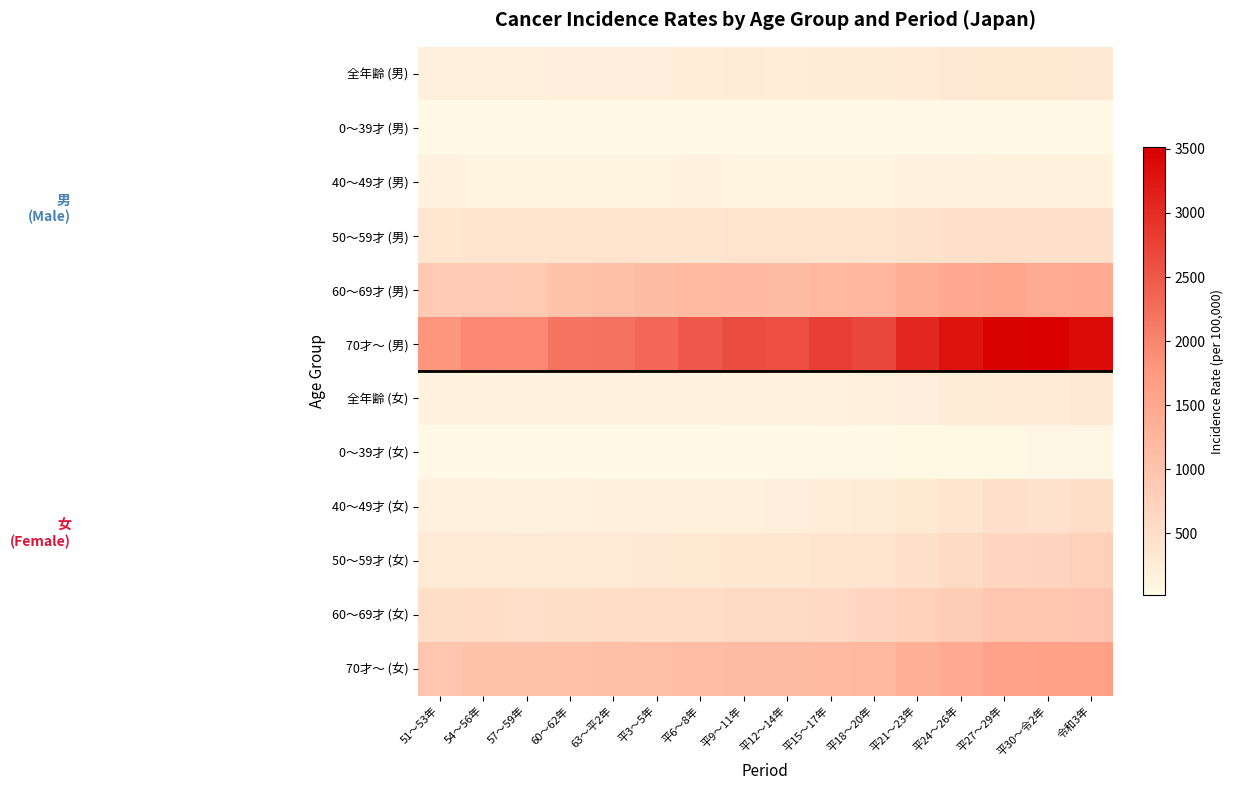

Reading right to left, what are all the values shown in this chart?

全年齢 (男): 令和3年=314.0	平30～令2年=315.7	平27～29年=320.4	平24～26年=306.7	平21～23年=285.0	平18～20年=254.2	平15～17年=255.6	平12～14年=244.9	平9～11年=246.4	平6～8年=243.6	平3～5年=231.3	63～平2年=225.1	60～62年=218.3	57～59年=200.3	54～56年=200.1	51～53年=190.1
0～39才 (男): 令和3年=22.0	平30～令2年=20.5	平27～29年=19.3	平24～26年=18.7	平21～23年=16.5	平18～20年=13.8	平15～17年=14.0	平12～14年=13.9	平9～11年=13.6	平6～8年=13.9	平3～5年=13.8	63～平2年=14.7	60～62年=14.2	57～59年=14.4	54～56年=14.5	51～53年=14.4
40～49才 (男): 令和3年=147.1	平30～令2年=142.7	平27～29年=142.6	平24～26年=135.0	平21～23年=124.3	平18～20年=119.8	平15～17年=119.2	平12～14年=118.7	平9～11年=120.6	平6～8年=127.4	平3～5年=117.8	63～平2年=117.9	60～62年=118.8	57～59年=117.8	54～56年=122.5	51～53年=129.8
50～59才 (男): 令和3年=483.3	平30～令2年=479.6	平27～29年=492.5	平24～26年=484.9	平21～23年=447.6	平18～20年=415.8	平15～17年=425.3	平12～14年=415.3	平9～11年=417.2	平6～8年=408.1	平3～5年=398.0	63～平2年=410.7	60～62年=413.8	57～59年=397.4	54～56年=393.3	51～53年=358.1
60～69才 (男): 令和3年=1454.8	平30～令2年=1442.8	平27～29年=1523.8	平24～26年=1467.0	平21～23年=1374.9	平18～20年=1223.6	平15～17年=1175.9	平12～14年=1128.6	平9～11年=1144.2	平6～8年=1168.5	平3～5年=1123.3	63～平2年=1085.2	60～62年=1009.6	57～59年=893.5	54～56年=885.7	51～53年=867.2
70才～ (男): 令和3年=3401.4	平30～令2年=3513.2	平27～29年=3480.7	平24～26年=3285.7	平21～23年=3060.3	平18～20年=2683.5	平15～17年=2779.7	平12～14年=2619.7	平9～11年=2625.8	平6～8年=2509.7	平3～5年=2336.0	63～平2年=2201.9	60～62年=2163.7	57～59年=1950.9	54～56年=1953.9	51～53年=1794.8
全年齢 (女): 令和3年=306.4	平30～令2年=281.6	平27～29年=280.6	平24～26年=246.4	平21～23年=210.2	平18～20年=181.5	平15～17年=168.6	平12～14年=158.7	平9～11年=156.7	平6～8年=150.0	平3～5年=143.5	63～平2年=142.0	60～62年=138.6	57～59年=133.8	54～56年=137.5	51～53年=133.9
0～39才 (女): 令和3年=66.0	平30～令2年=54.7	平27～29年=54.3	平24～26年=45.3	平21～23年=32.5	平18～20年=25.1	平15～17年=24.1	平12～14年=23.2	平9～11年=23.1	平6～8年=21.8	平3～5年=19.8	63～平2年=21.1	60～62年=20.2	57～59年=19.9	54～56年=20.1	51～53年=20.0
40～49才 (女): 令和3年=512.9	平30～令2年=448.9	平27～29年=455.7	平24～26年=392.9	平21～23年=318.3	平18～20年=266.0	平15～17年=232.6	平12～14年=211.7	平9～11年=196.6	平6～8年=198.8	平3～5年=185.7	63～平2年=188.4	60～62年=177.1	57～59年=161.9	54～56年=174.0	51～53年=170.8
50～59才 (女): 令和3年=741.0	平30～令2年=671.9	平27～29年=668.0	平24～26年=568.1	平21～23年=486.3	平18～20年=423.1	平15～17年=386.6	平12～14年=354.4	平9～11年=354.2	平6～8年=318.4	平3～5年=306.7	63～平2年=290.7	60～62年=292.0	57～59年=287.9	54～56年=293.2	51～53年=292.0
60～69才 (女): 令和3年=969.8	平30～令2年=929.6	平27～29年=930.4	平24～26年=844.7	平21～23年=746.2	平18～20年=664.3	平15～17年=610.8	平12～14年=580.5	平9～11年=576.3	平6～8年=553.0	平3～5年=531.3	63～平2年=521.7	60～62年=513.9	57～59年=502.7	54～56年=522.2	51～53年=513.2
70才～ (女): 令和3年=1635.3	平30～令2年=1623.8	平27～29年=1593.0	平24～26年=1454.7	平21～23年=1347.6	平18～20年=1197.5	平15～17年=1166.6	平12～14年=1124.0	平9～11年=1128.1	平6～8年=1098.9	平3～5年=1072.3	63～平2年=1059.5	60～62年=1034.7	57～59年=993.7	54～56年=1001.2	51～53年=940.3